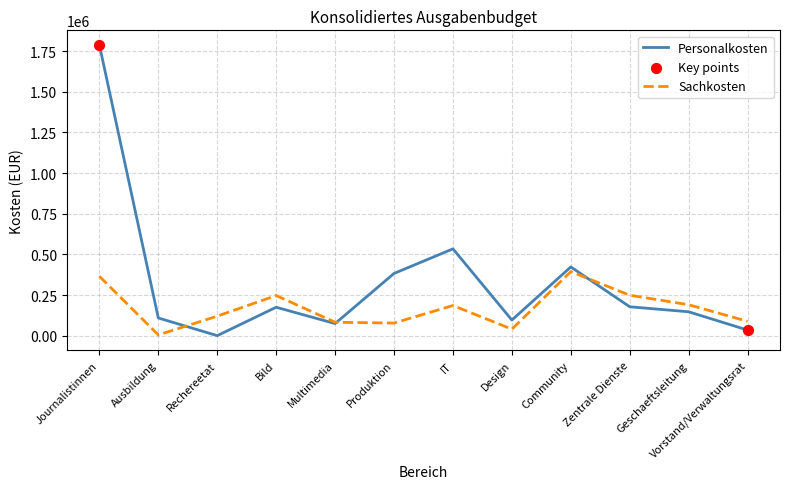

At how many categories does at least one series exceed 335734?

4